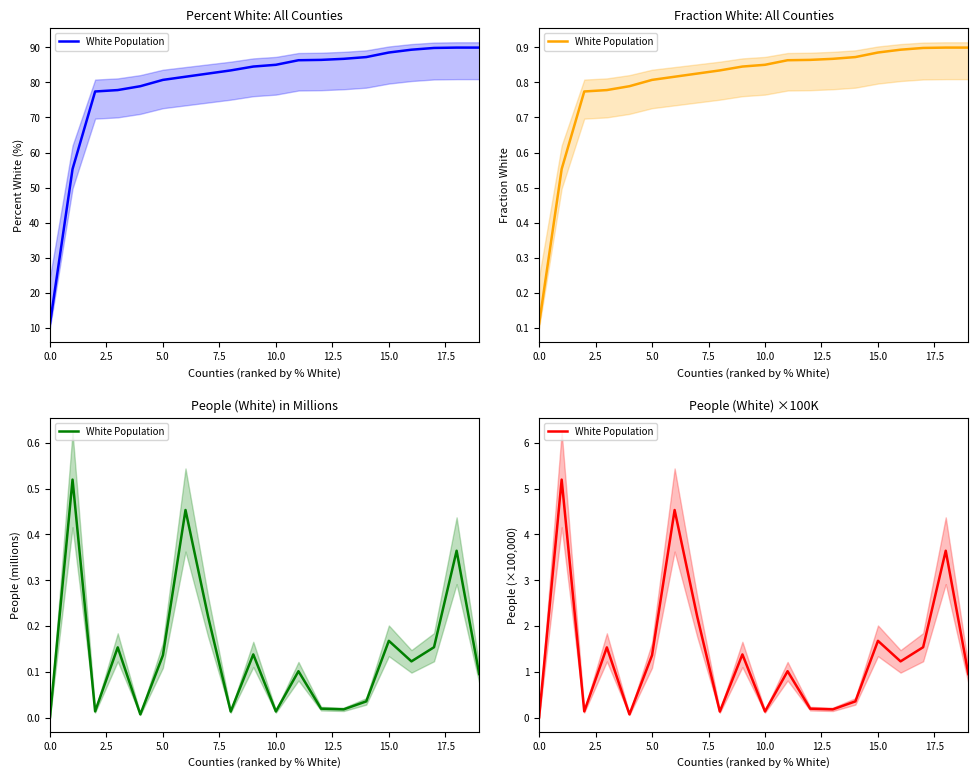

The value at 17.5 is 2.2. True or false?

True